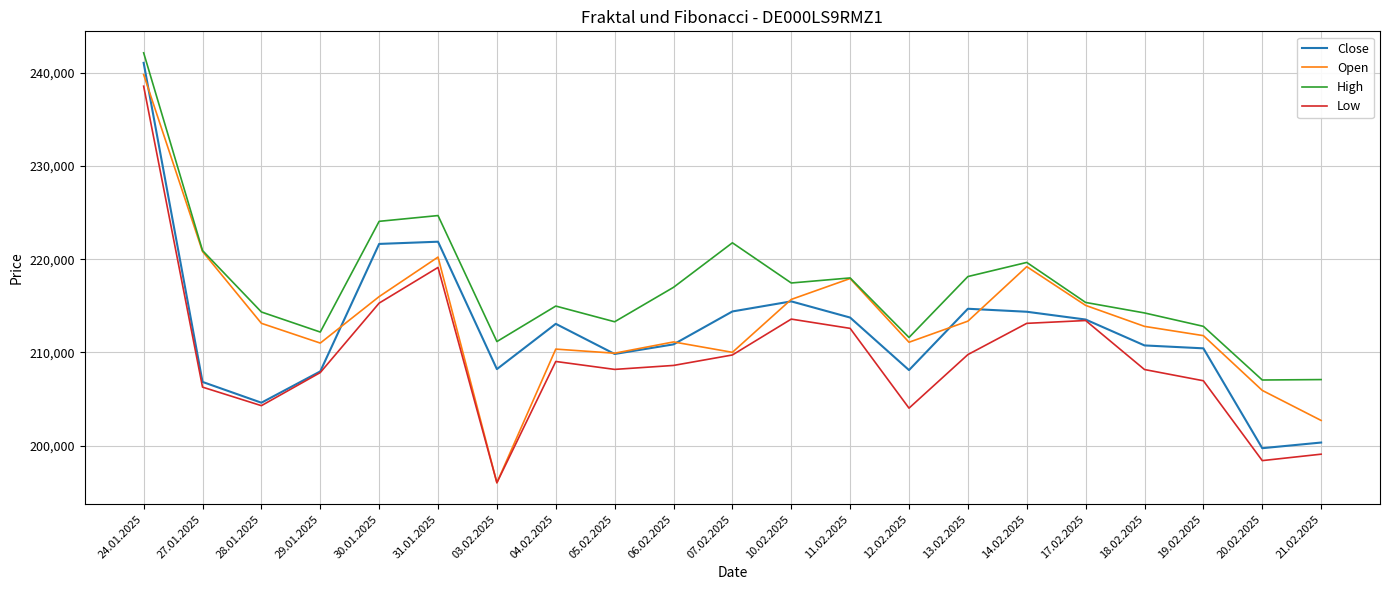

True or false: High and Low intersect in this chart.

False